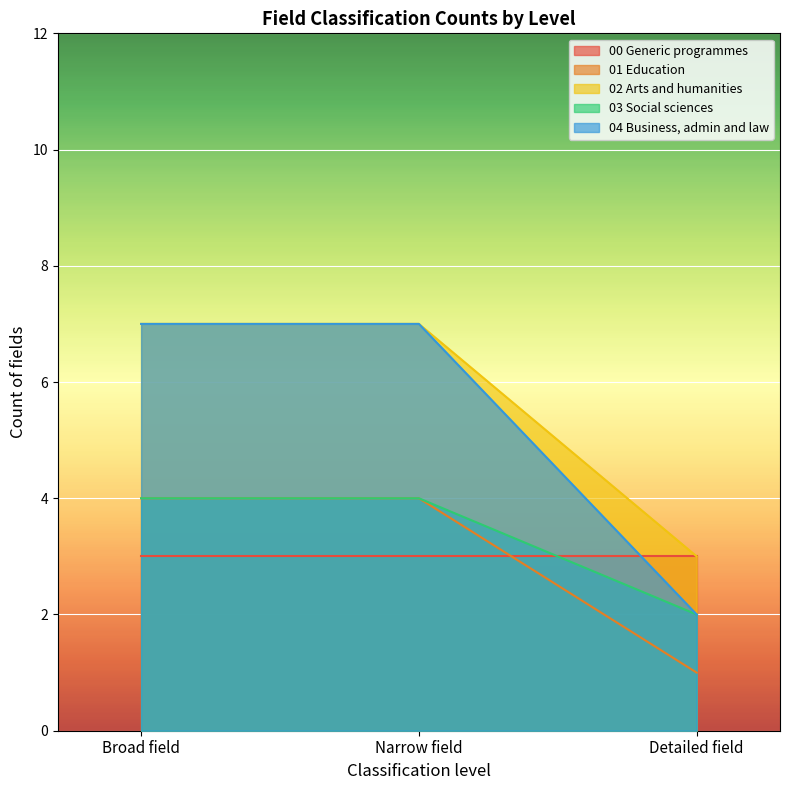

Which has a higher value, Narrow field or Detailed field?

Narrow field